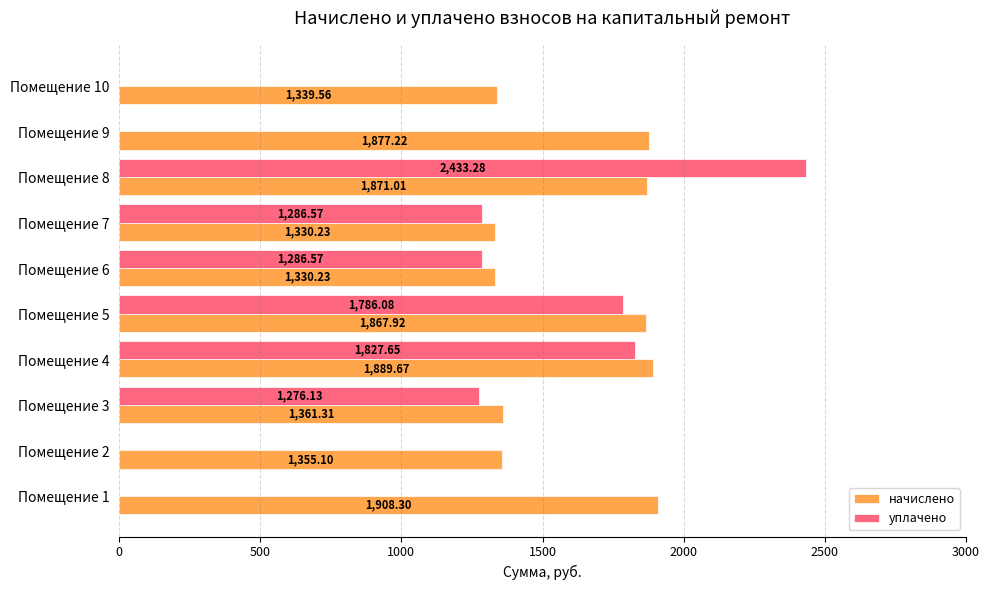

Which series changed the most between Помещение 3 and Помещение 10?

уплачено